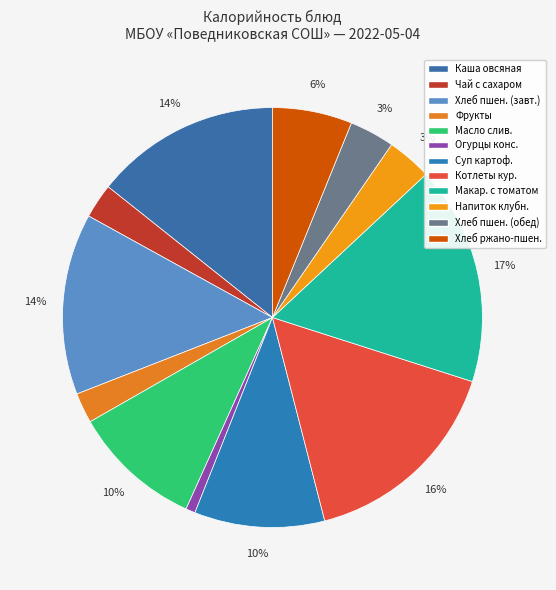

Rank the categories by value from lowest to highest.

Огурцы консервированные, Фрукты свежие, Чай с сахаром, Напиток клубничный, Хлеб пшеничный (обед), Хлеб ржано-пшеничный, Масло сливочное, Суп картофельный с бобовыми, Хлеб пшеничный (завтрак), Каша овсяная молочная, Котлеты рубленные куриные, Макаронные изделия с томатом